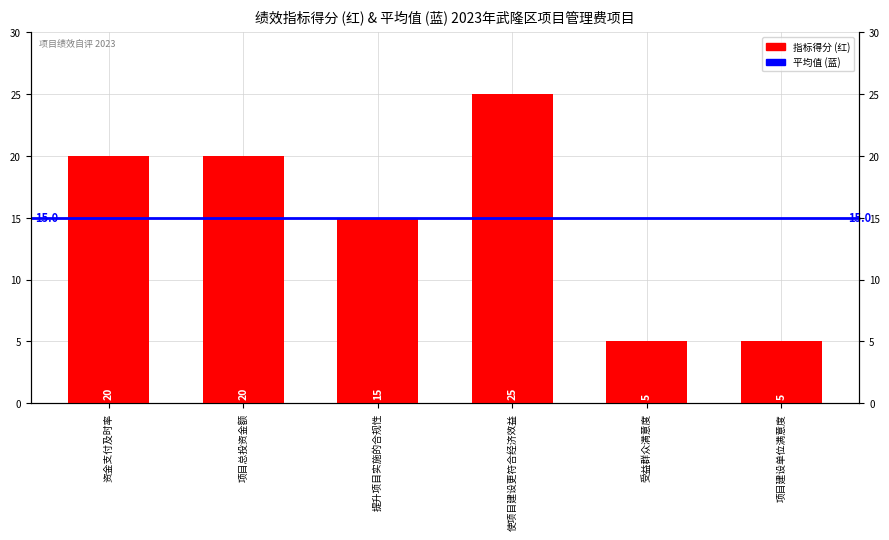

What is the smallest value displayed?

5